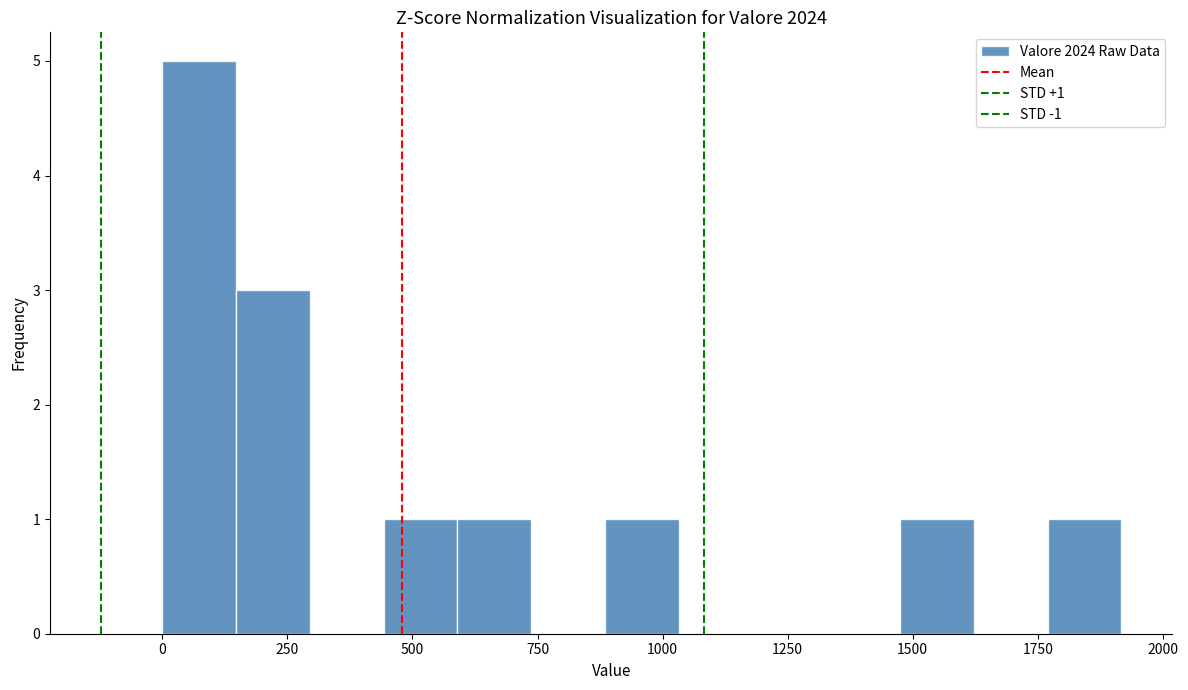

Around what value on the x-axis is the tallest bar? Give the approximate position of its centre, as read against the axis.

50